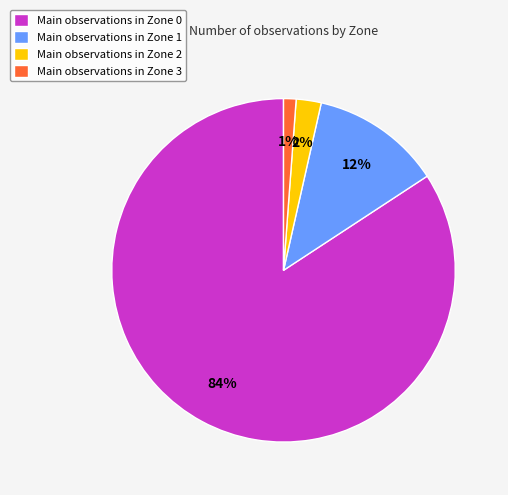

How many segments does this pie chart have?

4